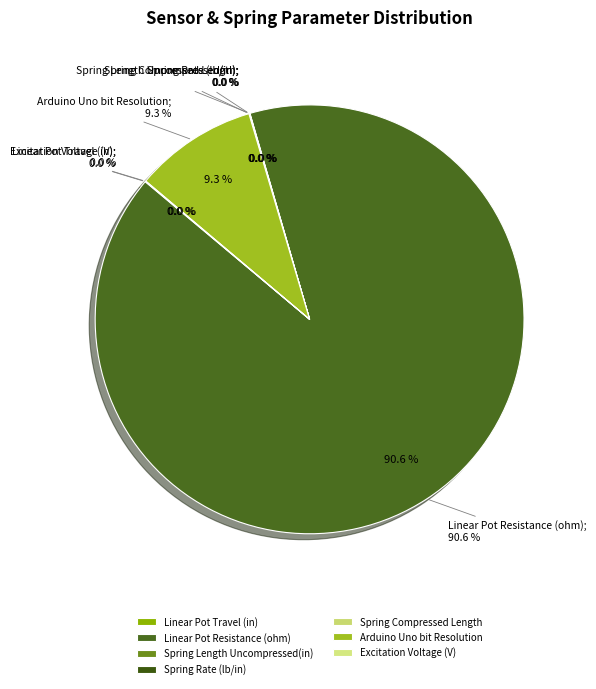

How many slices are in this pie chart?

7